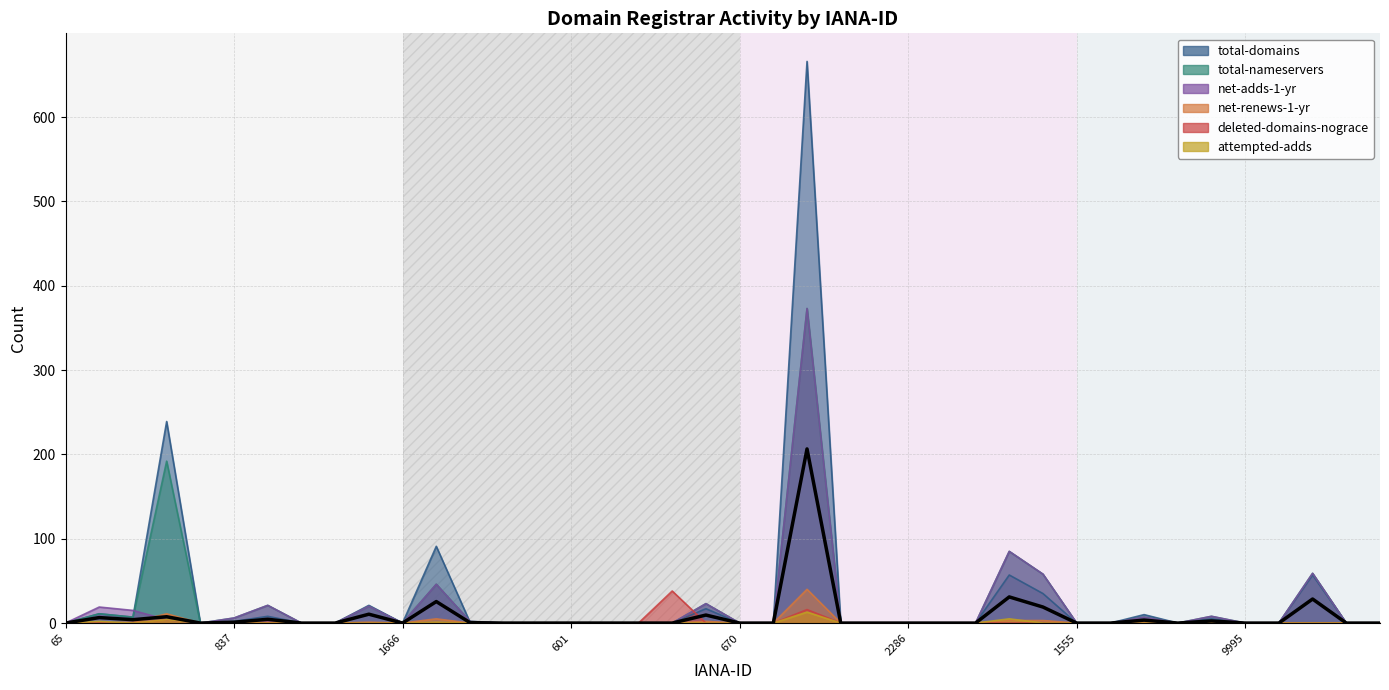

At how many categories does at least one series exceed 149?

2